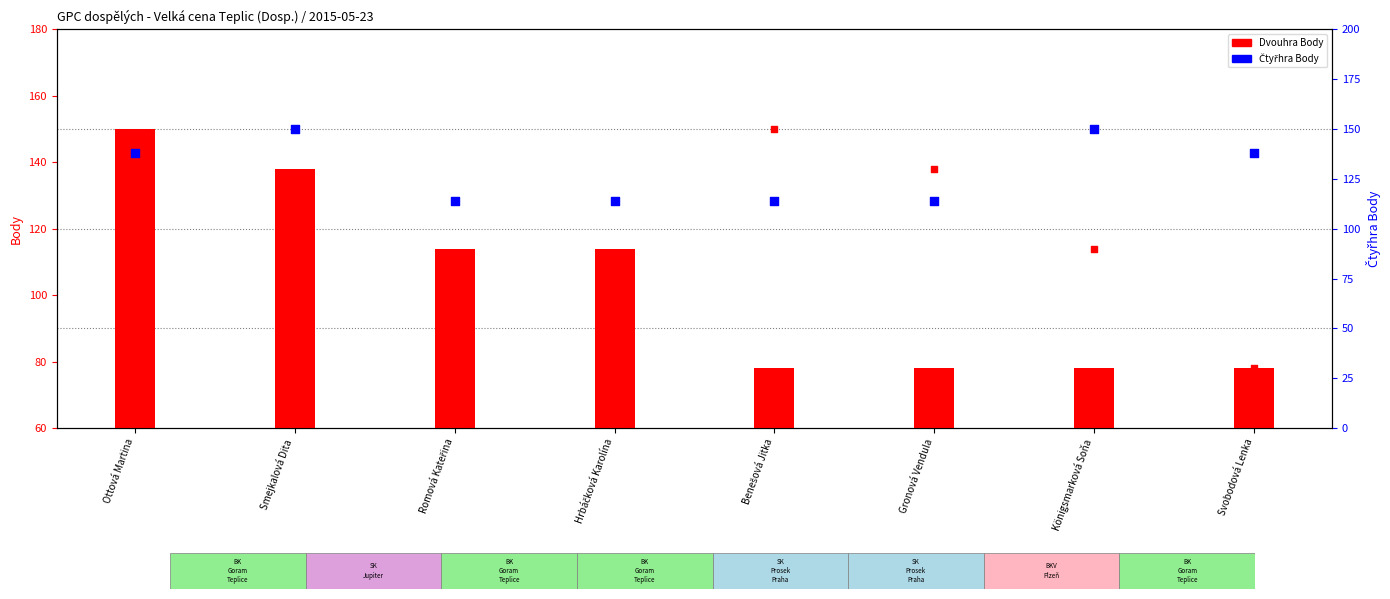

Which series has the largest Y range (max minus min)?

Dvouhra Body